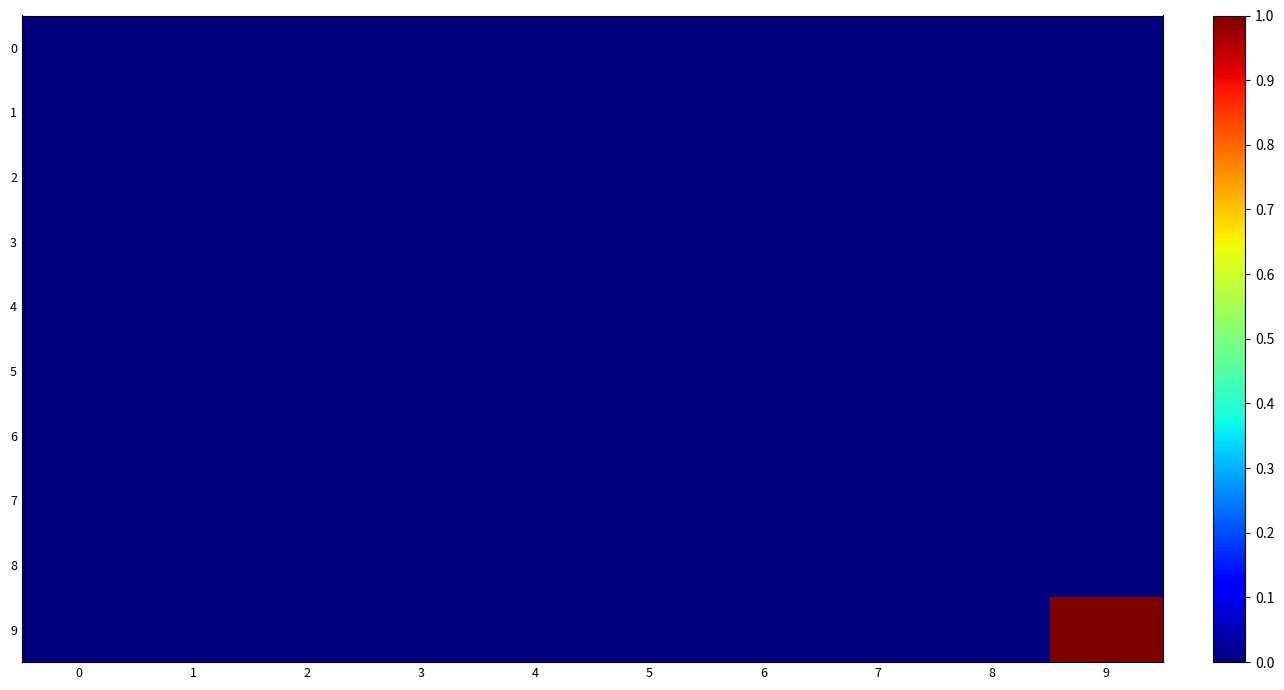

Reading left to right, list all the values displayed in this chart.

0: 0=0	1=0	2=0	3=0	4=0	5=0	6=0	7=0	8=0	9=0
1: 0=0	1=0	2=0	3=0	4=0	5=0	6=0	7=0	8=0	9=0
2: 0=0	1=0	2=0	3=0	4=0	5=0	6=0	7=0	8=0	9=0
3: 0=0	1=0	2=0	3=0	4=0	5=0	6=0	7=0	8=0	9=0
4: 0=0	1=0	2=0	3=0	4=0	5=0	6=0	7=0	8=0	9=0
5: 0=0	1=0	2=0	3=0	4=0	5=0	6=0	7=0	8=0	9=0
6: 0=0	1=0	2=0	3=0	4=0	5=0	6=0	7=0	8=0	9=0
7: 0=0	1=0	2=0	3=0	4=0	5=0	6=0	7=0	8=0	9=0
8: 0=0	1=0	2=0	3=0	4=0	5=0	6=0	7=0	8=0	9=0
9: 0=0	1=0	2=0	3=0	4=0	5=0	6=0	7=0	8=0	9=1